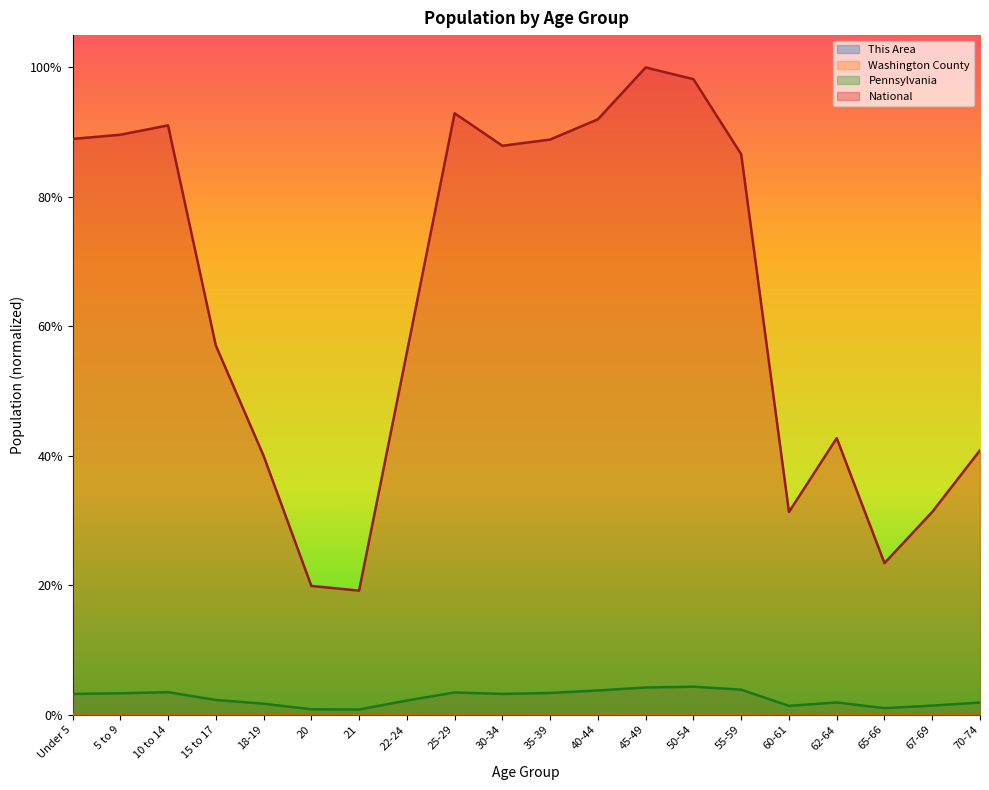

Is the value of National at 5 to 9 greater than the value of Washington County at 20?

Yes